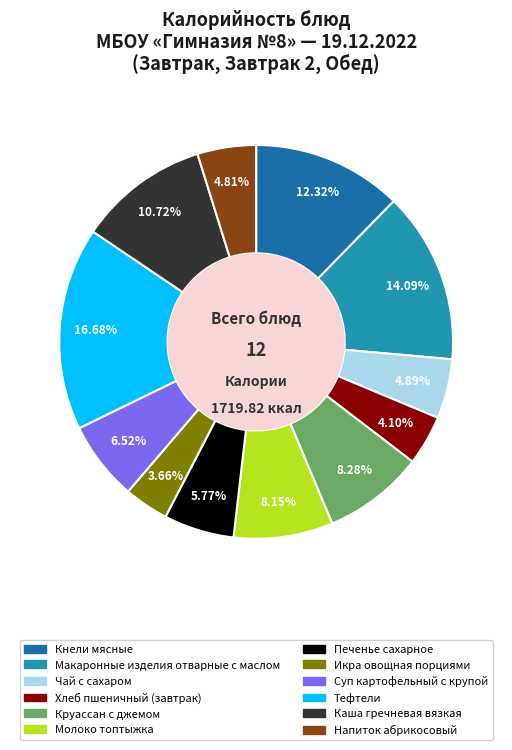

Is it true that Круассан с джемом is 1% of the pie?

False